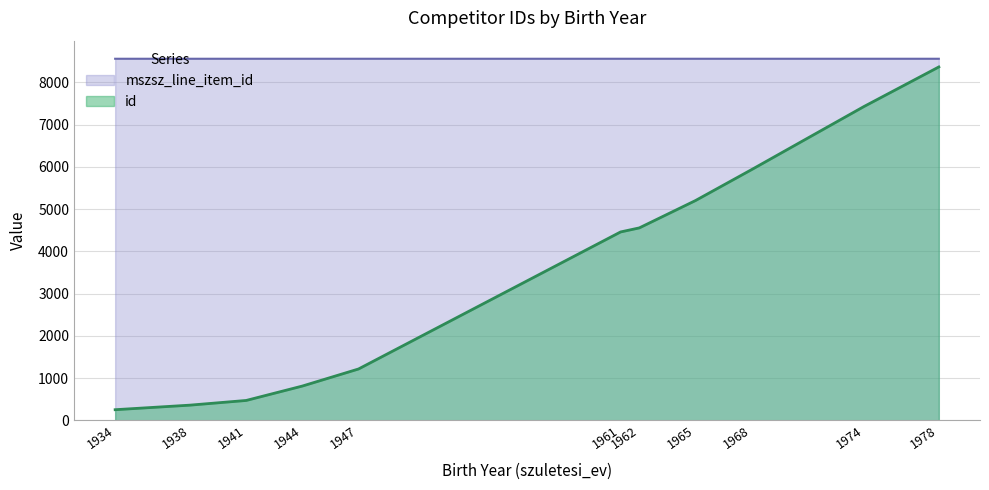

True or false: id has more than 2 points higher than both neighbors.

False